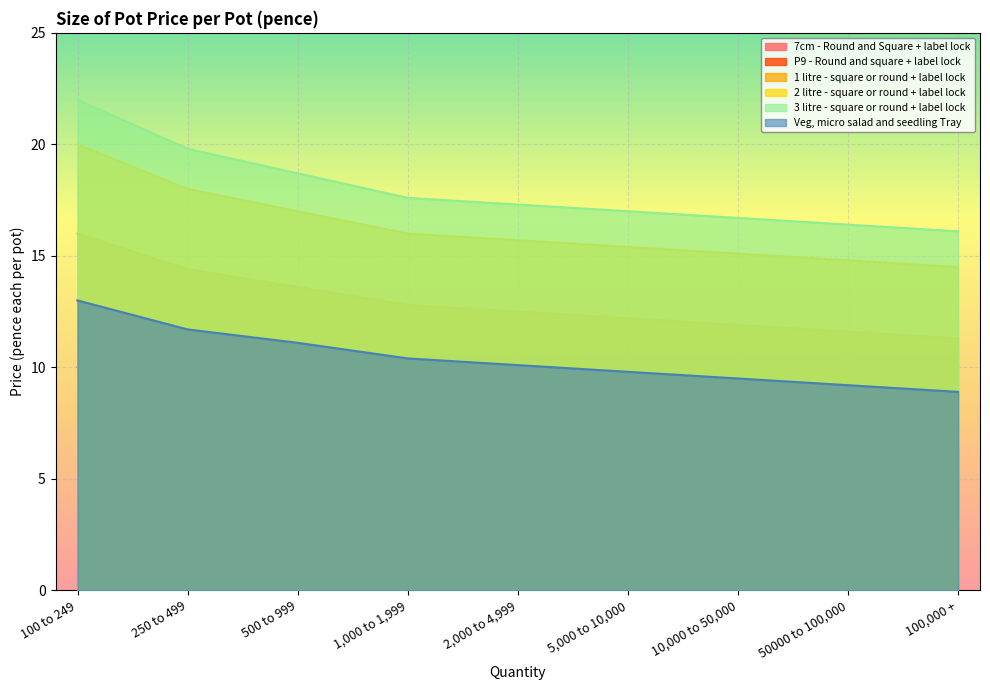

How many lines are shown in the chart?

6